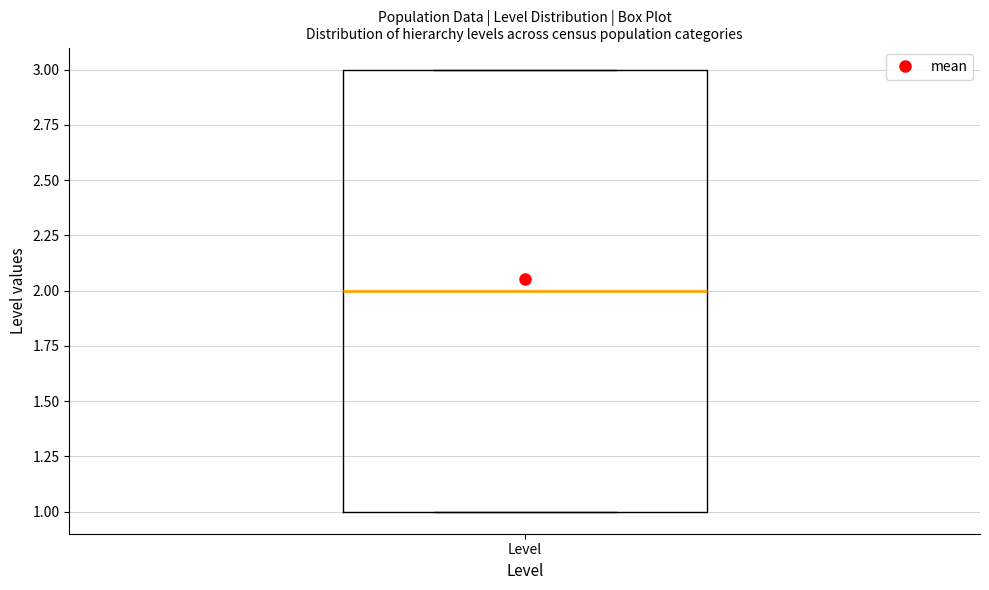

Read this box plot against the y-axis: the position of the median line, the range covered by the box, and the ends of both whiskers. The values are not printed on the chart, so give them approximately, as read against the axis.

median 2, box 1 to 3, whiskers 1 to 3